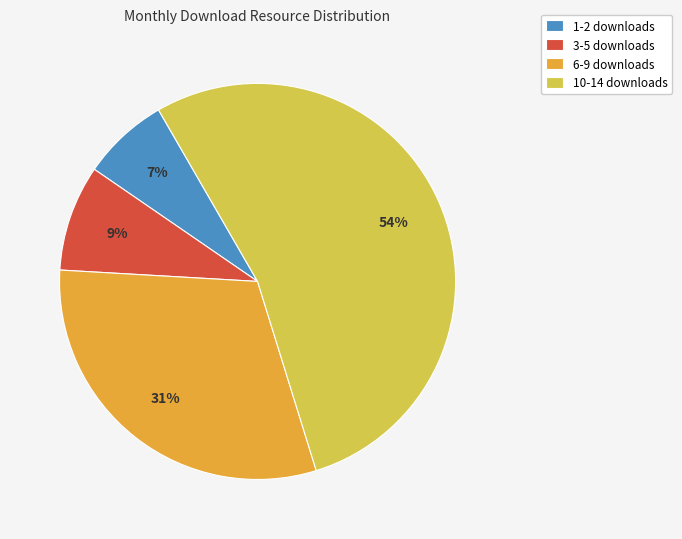

How many slices are in this pie chart?

4